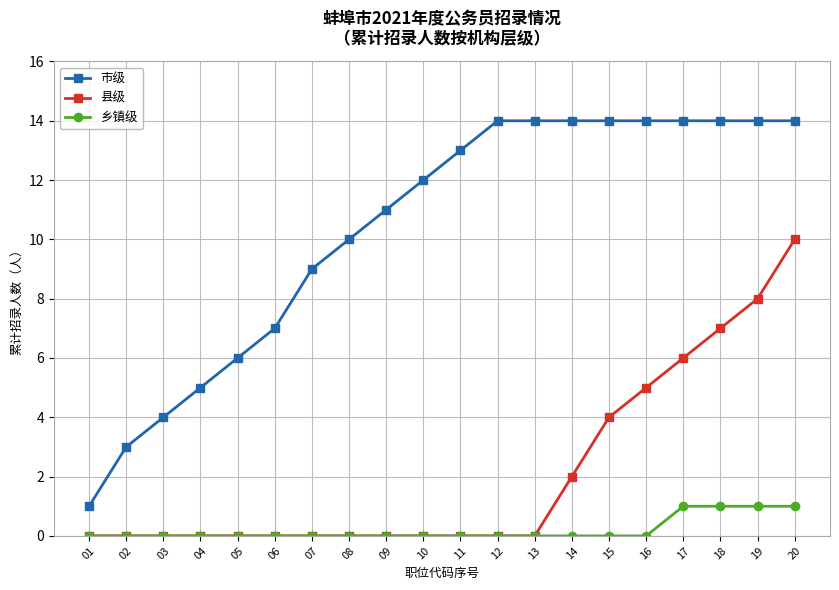

What is the difference between the maximum and second lowest values in the 县级 series?

10